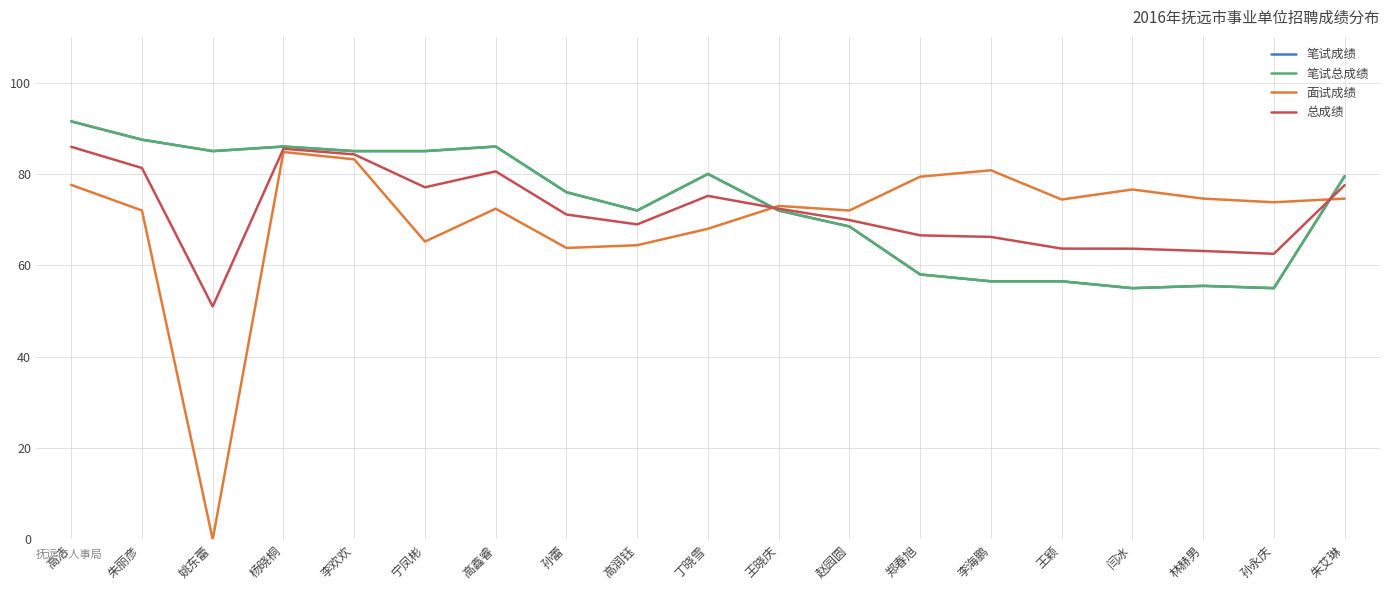

Which category has the highest value across all series?

高洁